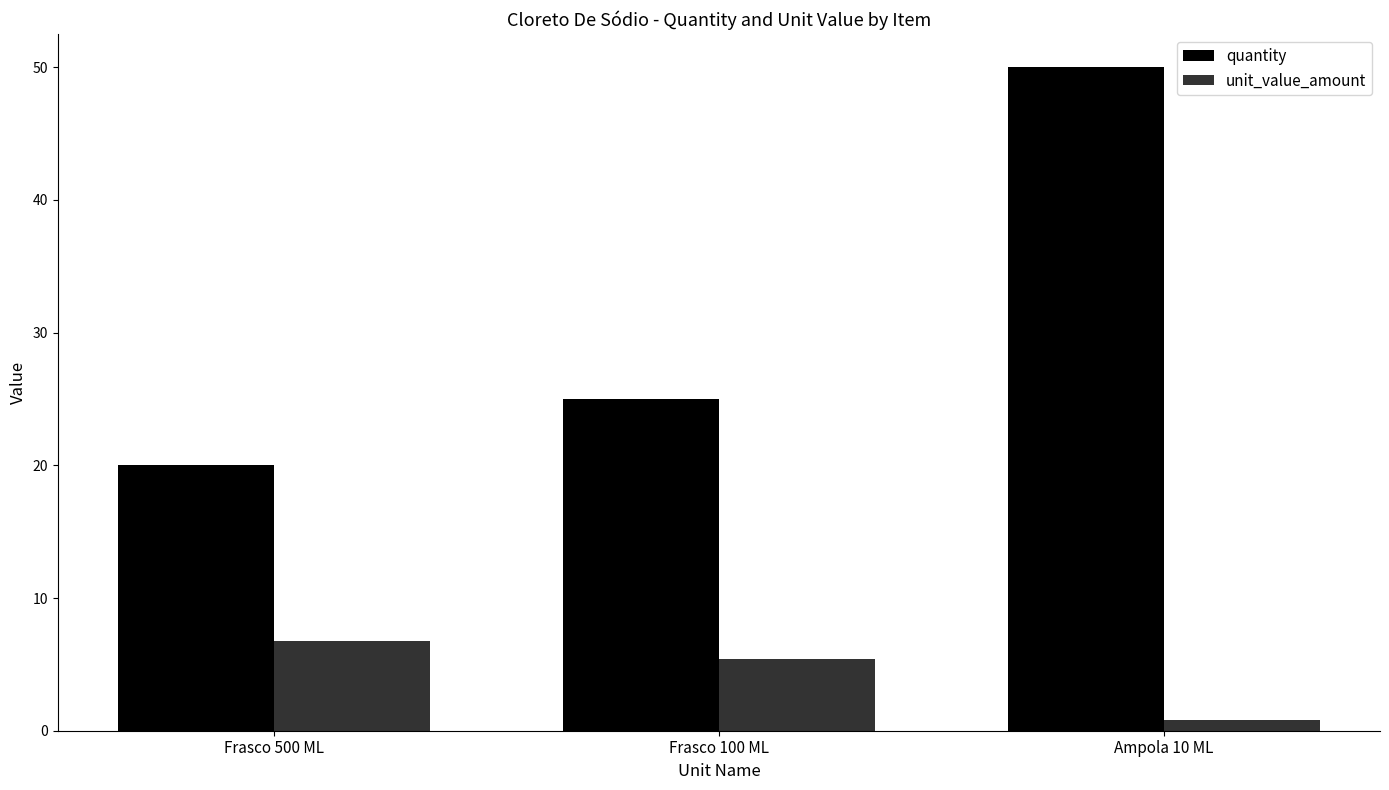

What are all the series names shown in the legend?

quantity, unit_value_amount